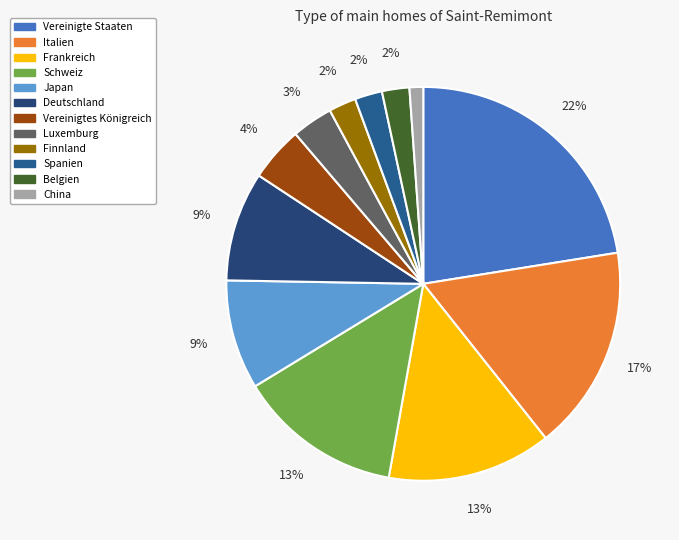

To the nearest percent, what is the difference between the largest and smallest slice percentages?

21%